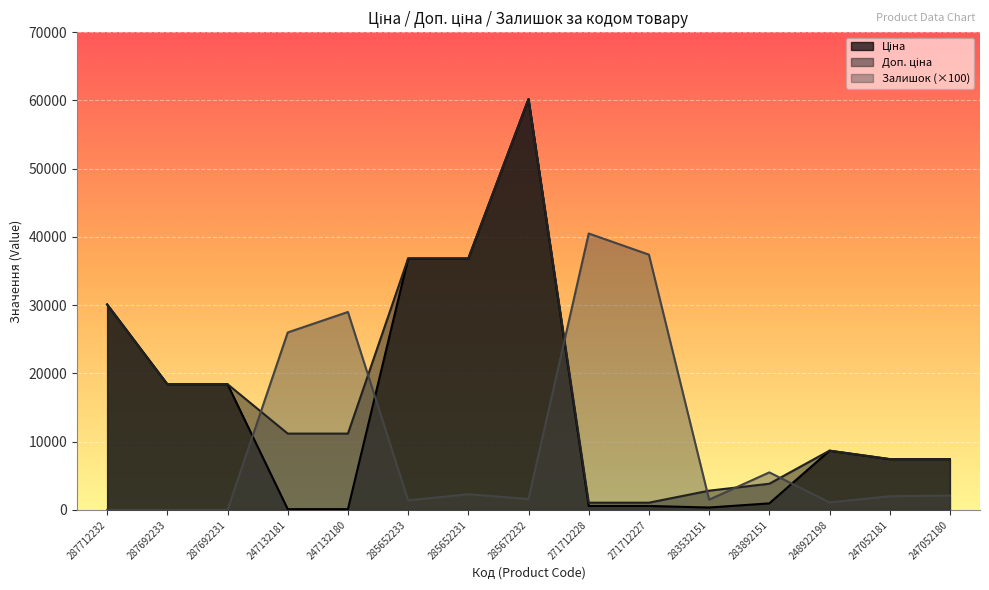

Which series has the widest spread of values?

Ціна